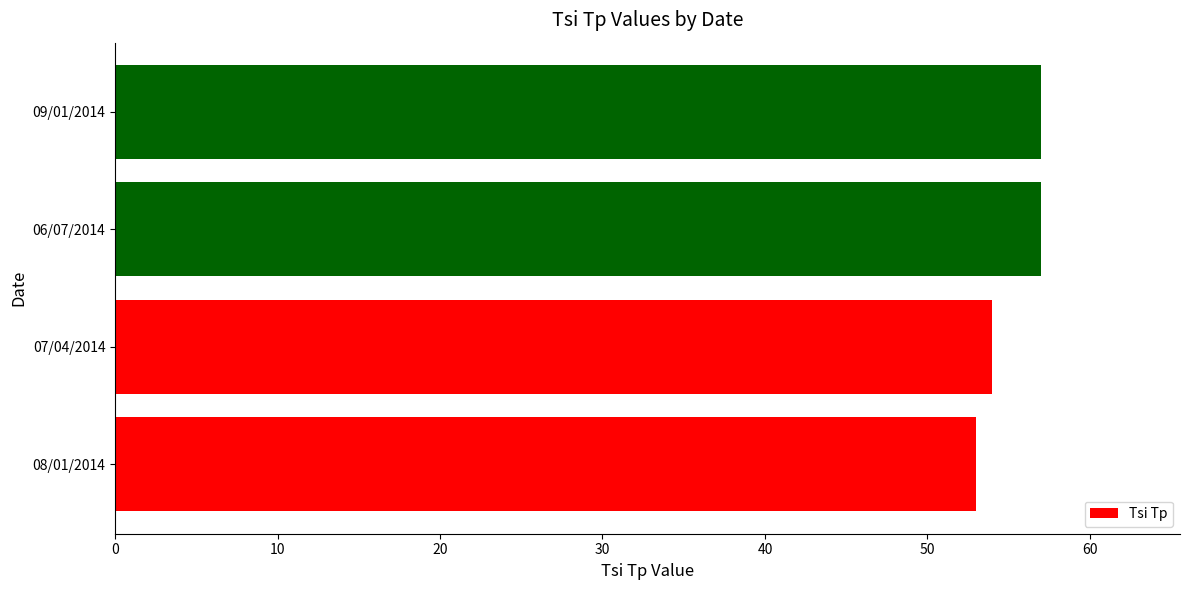

How many values are between 54 and 57?

3